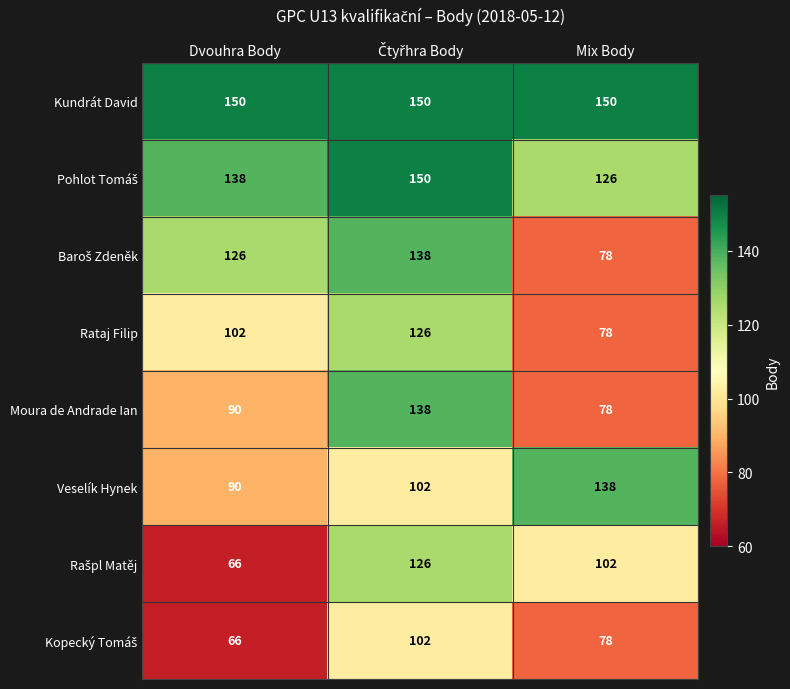

At how many categories does at least one series exceed 67?

3